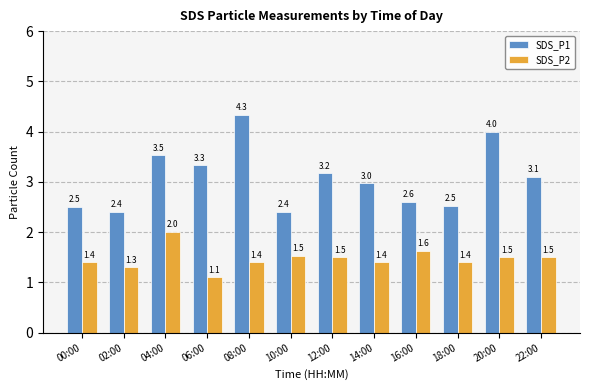

Reading left to right, transcribe all the data shown in this chart.

SDS_P1: 2.5	2.4	3.5	3.3	4.3	2.4	3.2	3.0	2.6	2.5	4.0	3.1
SDS_P2: 1.4	1.3	2.0	1.1	1.4	1.5	1.5	1.4	1.6	1.4	1.5	1.5